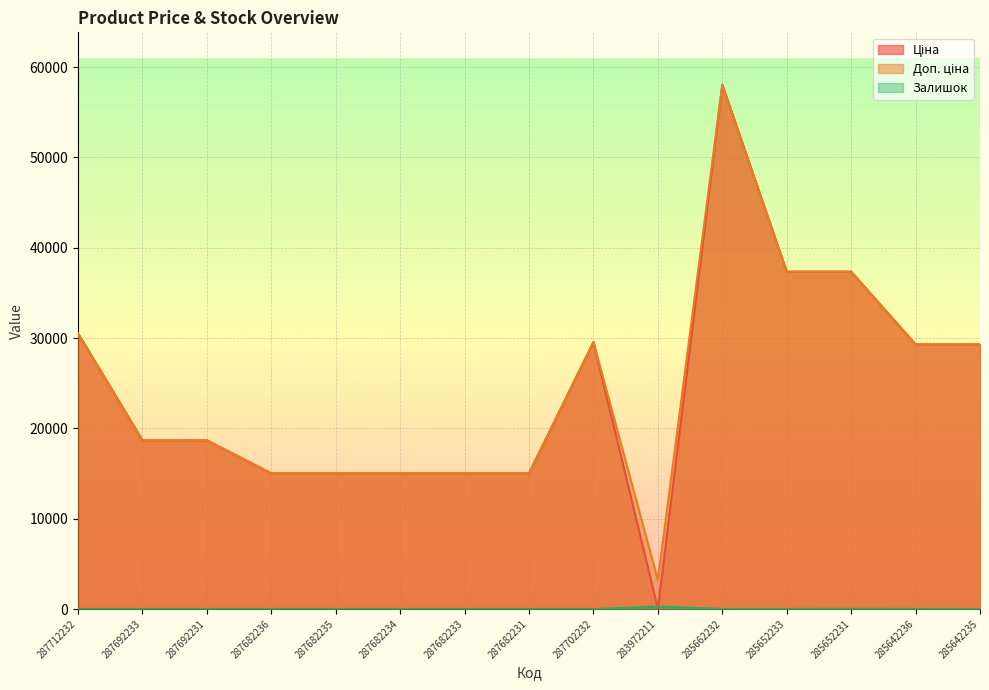

What are all the series names shown in the legend?

Ціна, Доп. ціна, Залишок